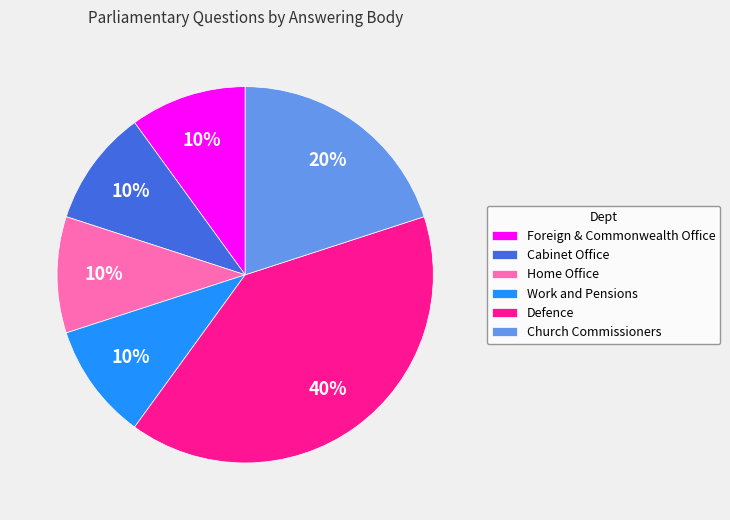

Do Work and Pensions and Home Office together represent more than half of the pie?

No